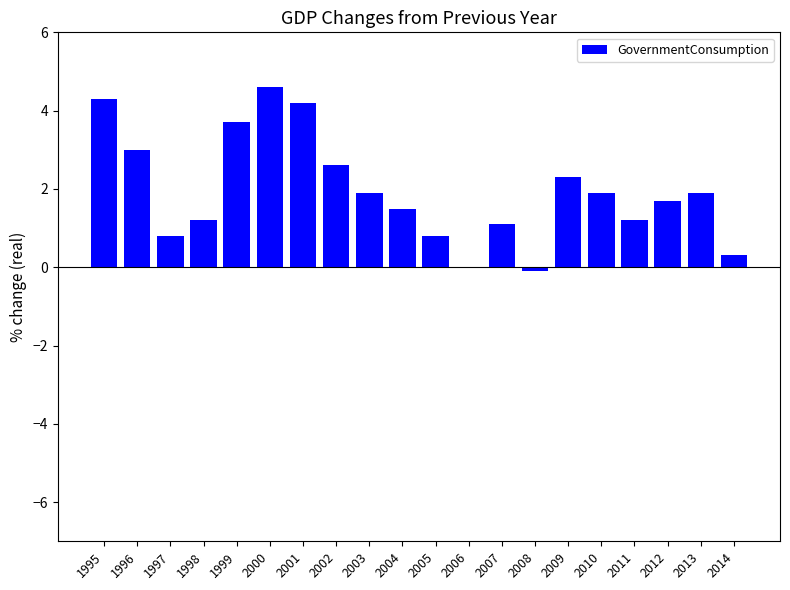

What is the maximum value shown in the chart?

4.6